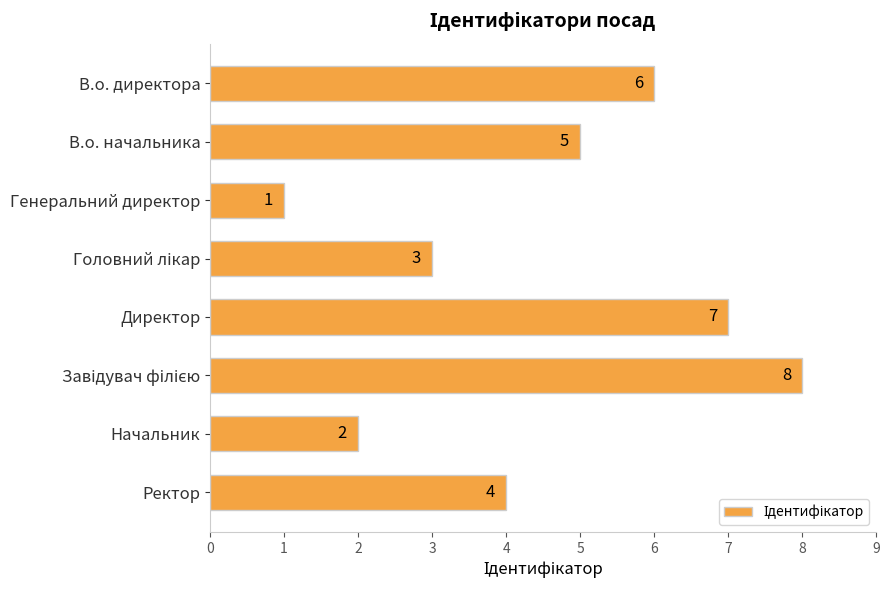

Between Ректор and Директор, which is larger?

Директор